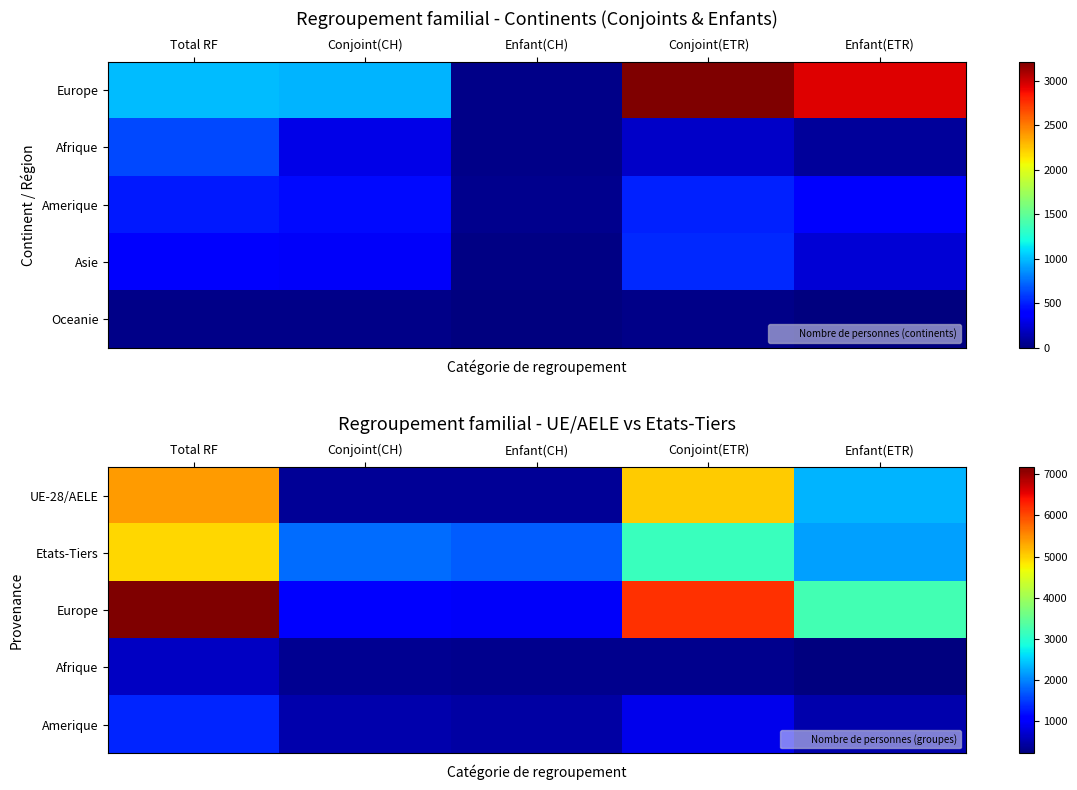

What is the difference between the highest and lowest values at Total RF?

6562